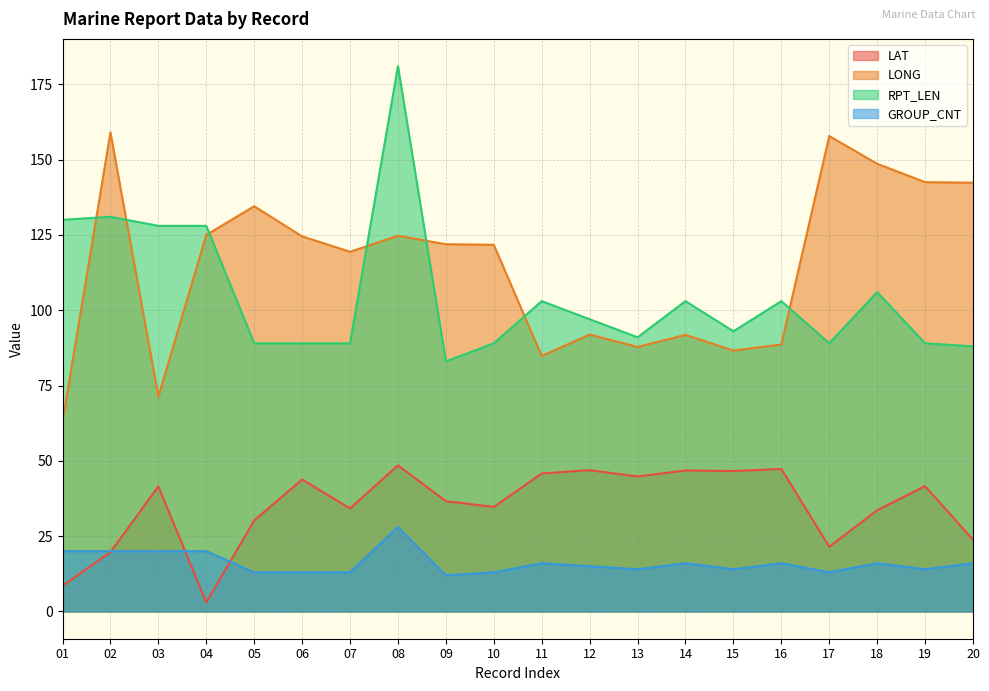

Rank the categories by RPT_LEN value from highest to lowest.

08, 02, 01, 03, 04, 18, 11, 14, 16, 12, 15, 13, 05, 06, 07, 10, 17, 19, 20, 09